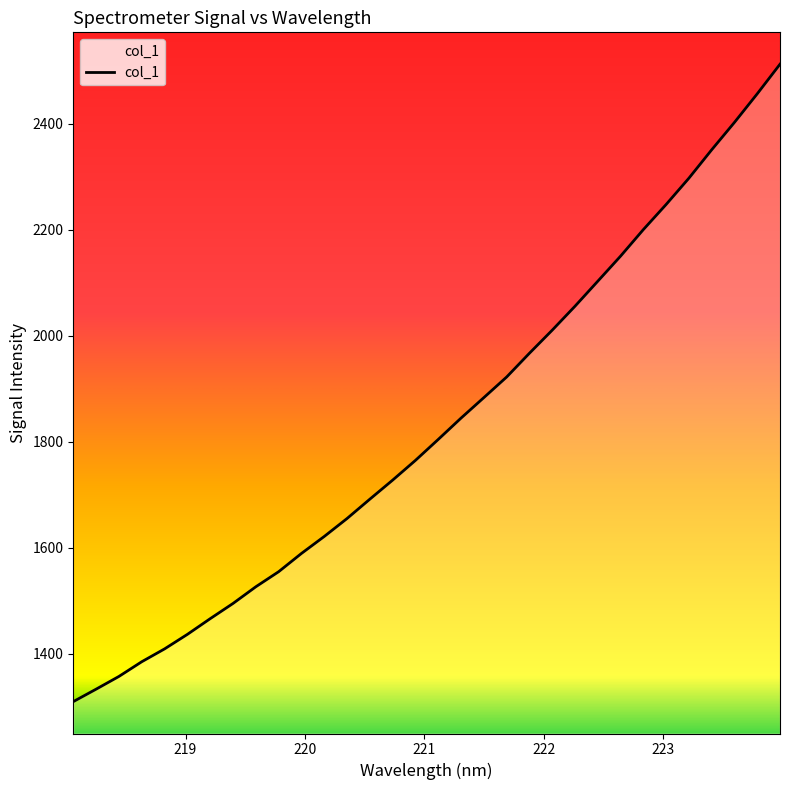

What is the minimum value shown in the chart?

1309.8